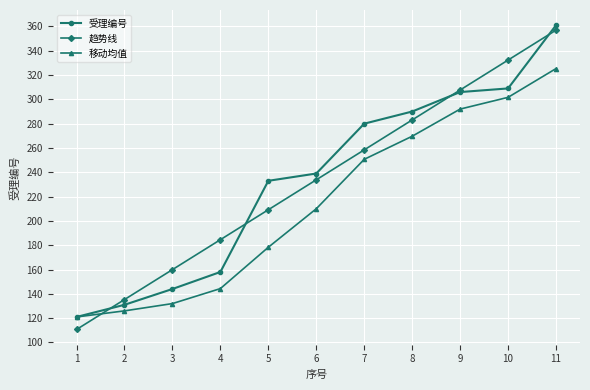

Which series has the widest spread of values?

趋势线